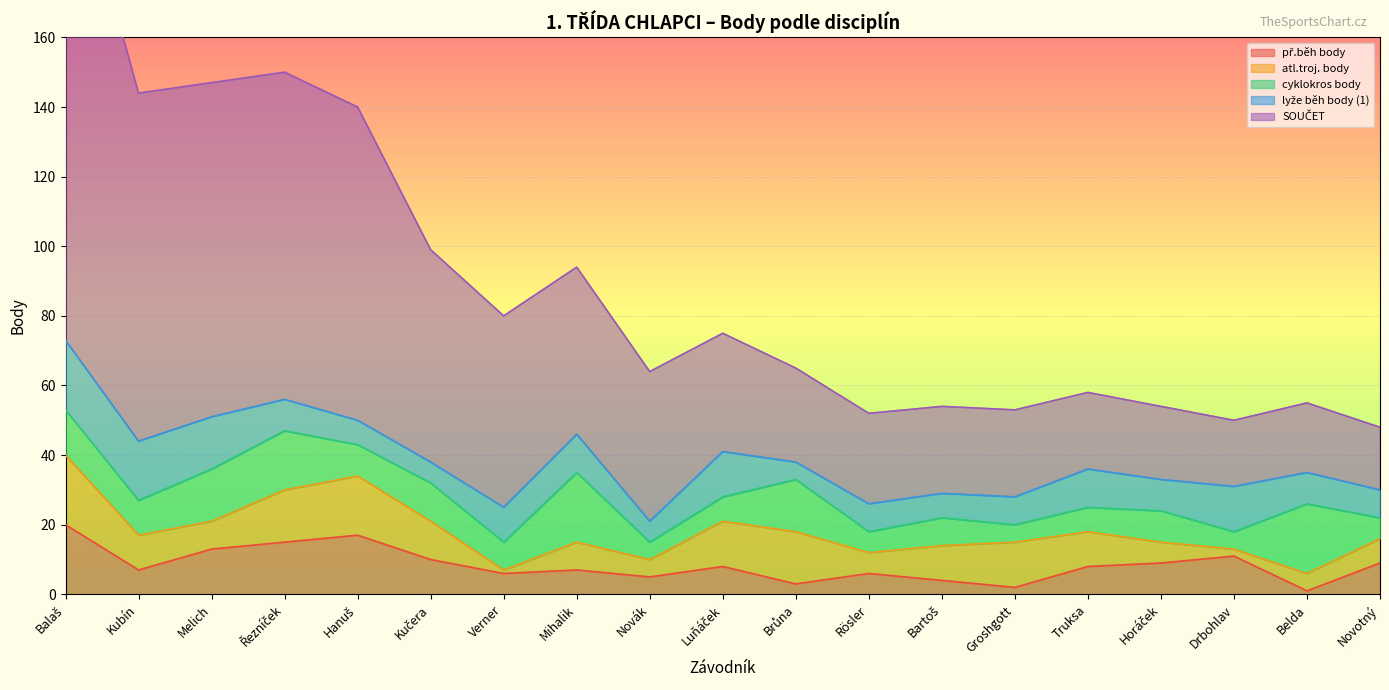

Between which two adjacent categories do lyže běh body (1) and atl.troj. body first intersect?

Melich and Řezníček